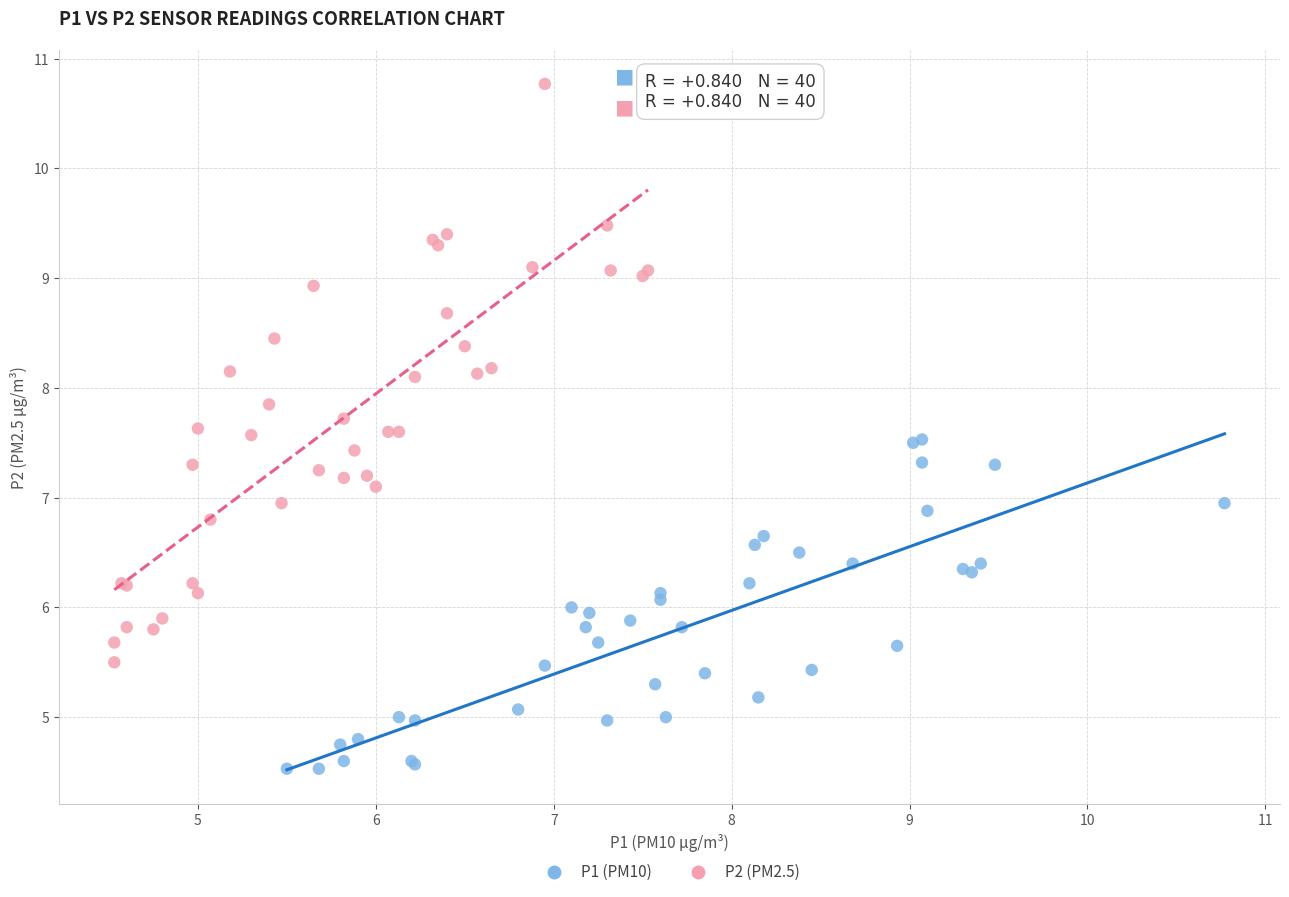

What are all the series names shown in the legend?

P1 (PM10), P2 (PM2.5)